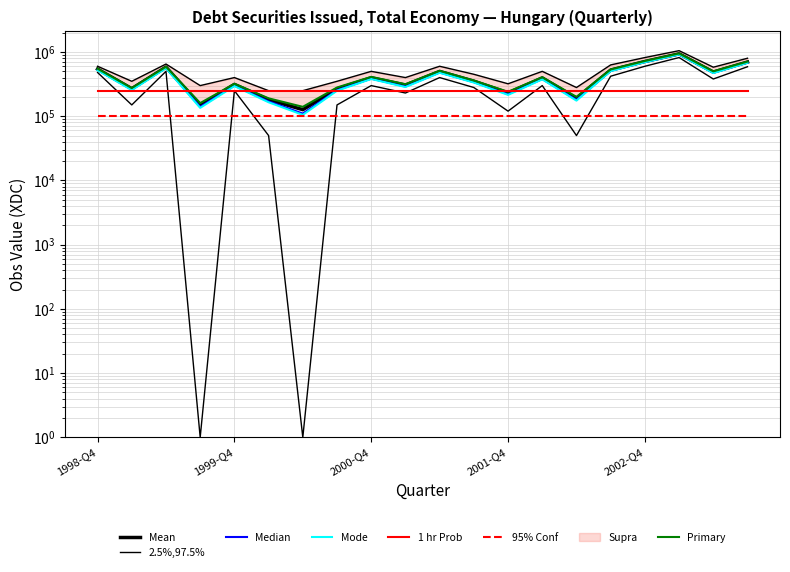

Where does the data first go above 394601?

1998-Q4